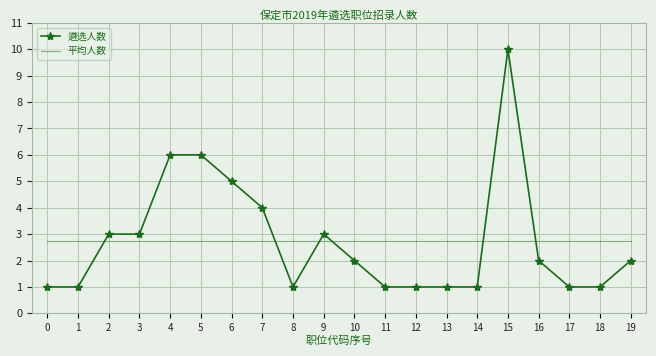

Reading right to left, transcribe all the data shown in this chart.

遴选人数: 19=2.0	18=1.0	17=1.0	16=2.0	15=10.0	14=1.0	13=1.0	12=1.0	11=1.0	10=2.0	9=3.0	8=1.0	7=4.0	6=5.0	5=6.0	4=6.0	3=3.0	2=3.0	1=1.0	0=1.0
平均人数: 19=2.8	18=2.8	17=2.8	16=2.8	15=2.8	14=2.8	13=2.8	12=2.8	11=2.8	10=2.8	9=2.8	8=2.8	7=2.8	6=2.8	5=2.8	4=2.8	3=2.8	2=2.8	1=2.8	0=2.8